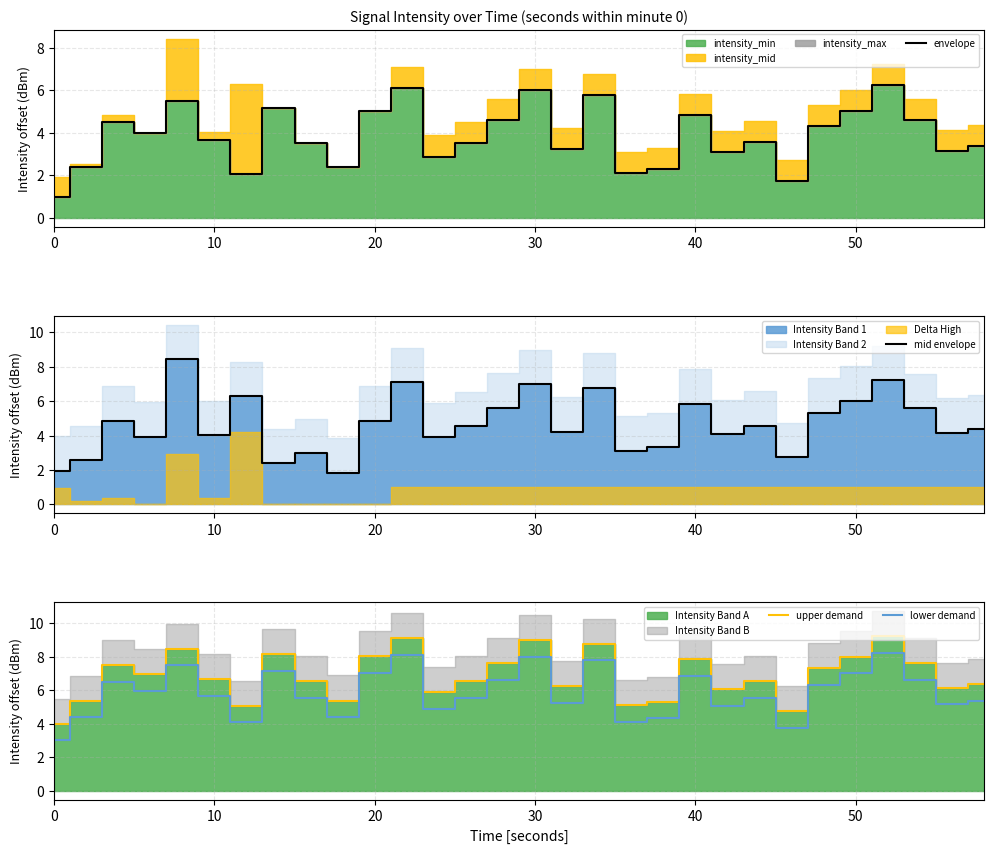

Which series has the largest total across all categories?

upper demand